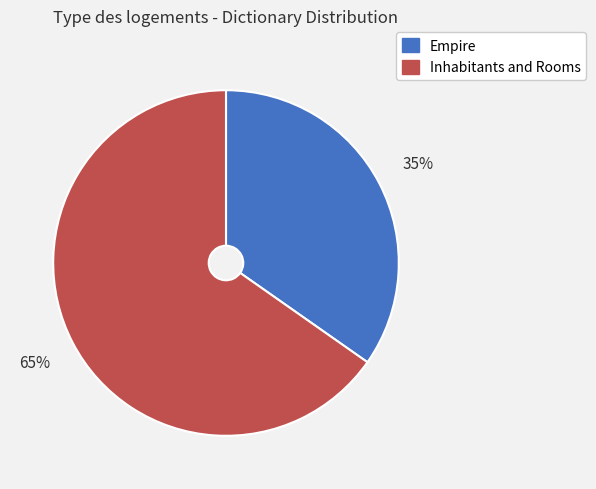

Approximately how many times larger is the value at Inhabitants and Rooms compared to Empire?

1.9